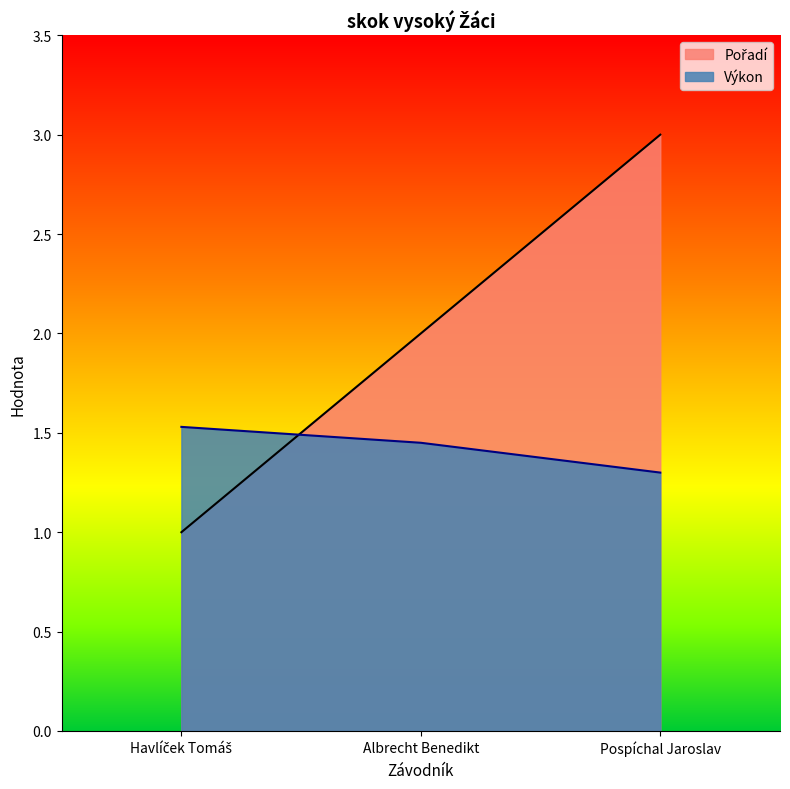

How many lines are shown in the chart?

2